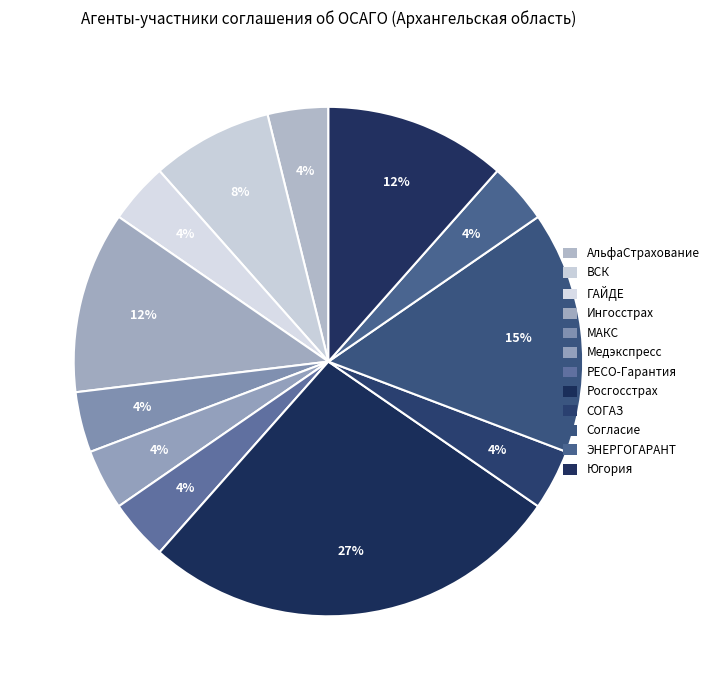

Is there any slice that represents more than half of the pie?

No